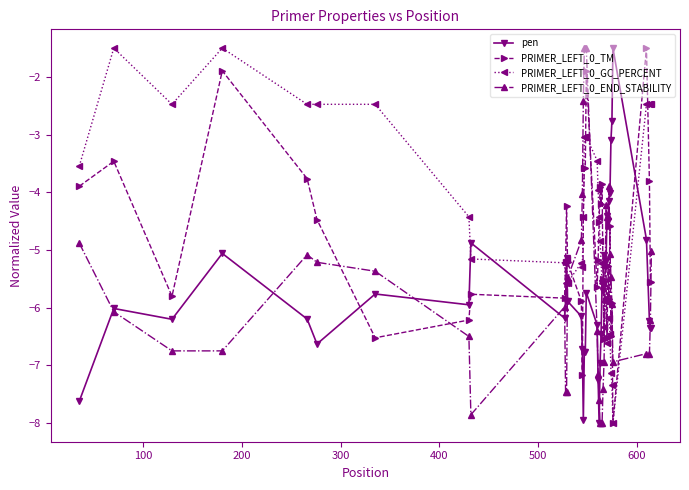

What is the lowest value of the PRIMER_LEFT_0_END_STABILITY series?

-8.0